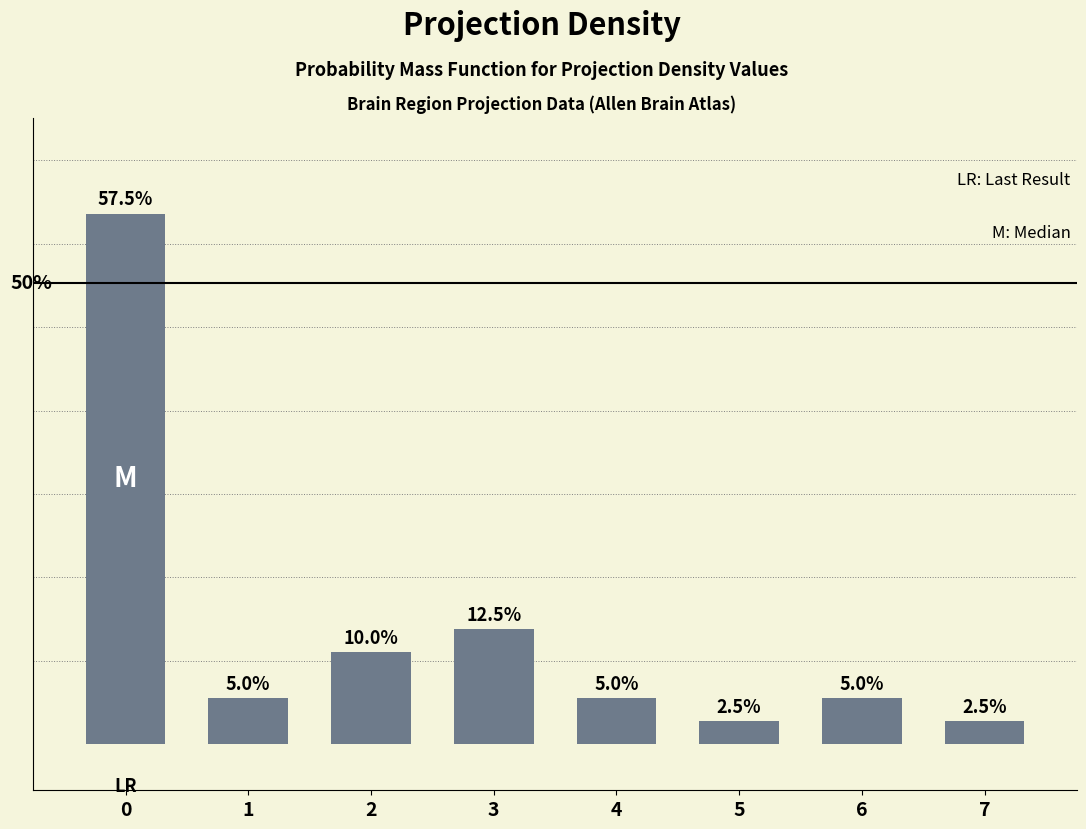

Does the chart contain any negative values?

No